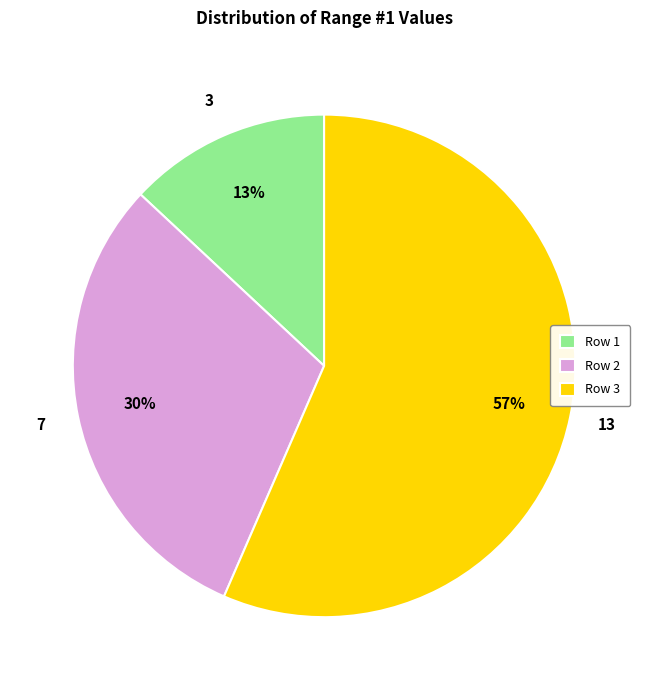

To the nearest percent, what portion does Row 2 represent?

30%